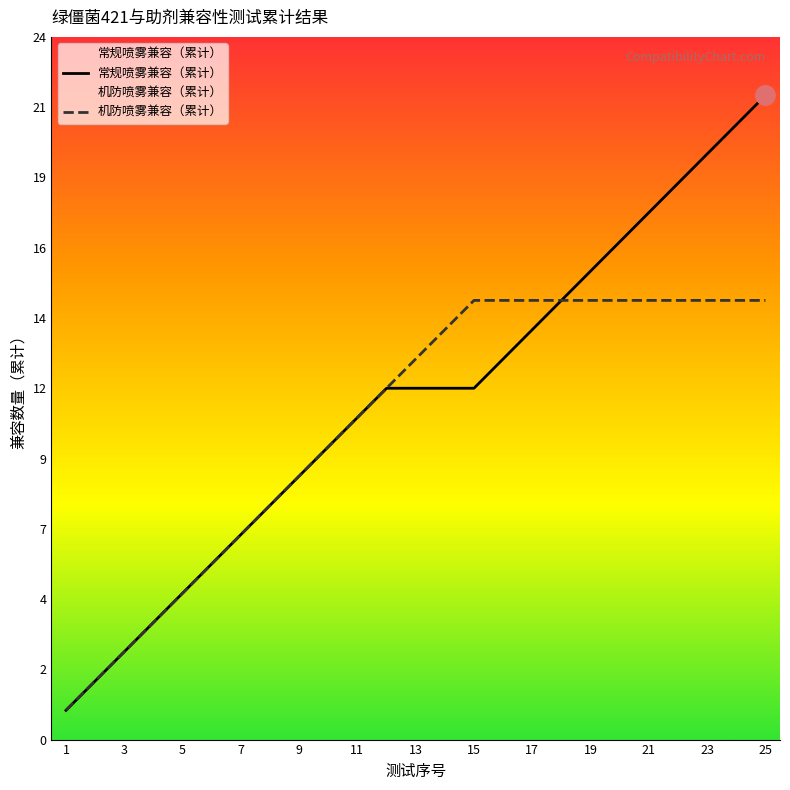

At which category does the chart reach its minimum across all series?

1